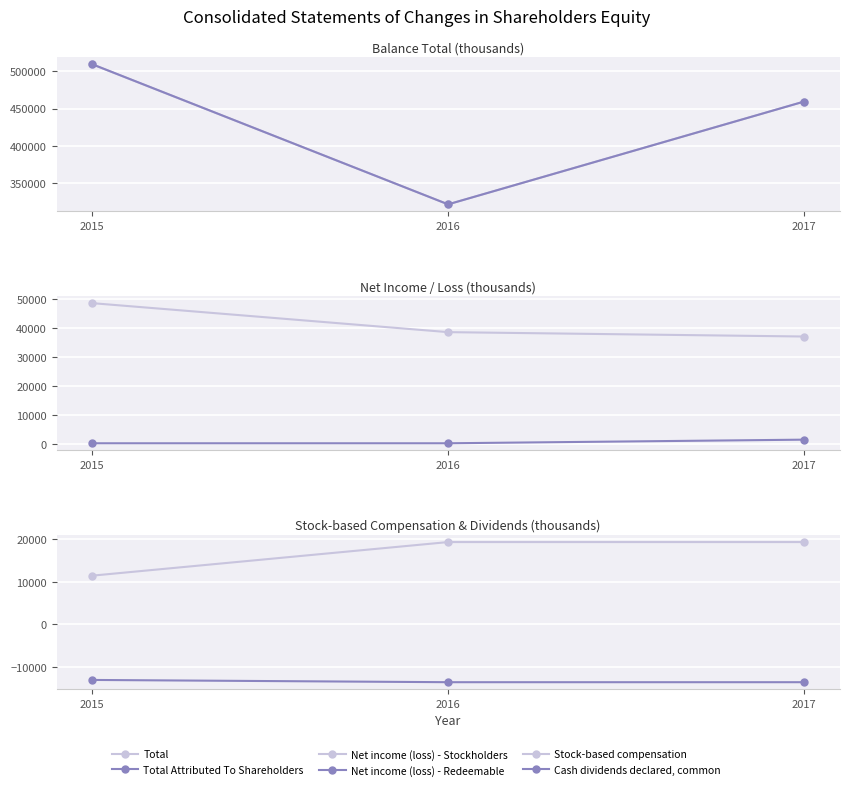

True or false: Net income (loss) - Redeemable has a value of 261 at 2016.

True